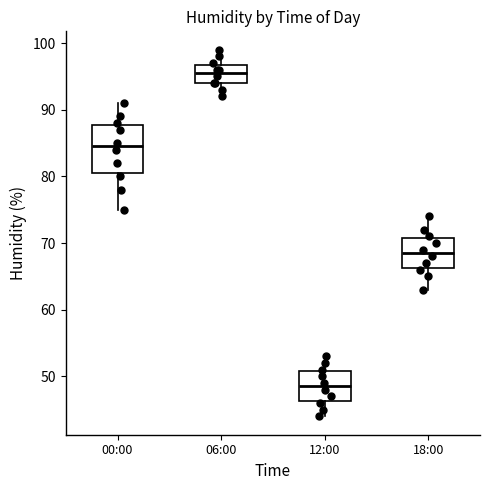

Reading left to right, read every box against the y-axis: the position of its median line, the range the box covers, and the ends of its whiskers. The values are not printed on the chart, so give them approximately, as read against the axis.

00:00: median 85, box 81 to 88, whiskers 75 to 91
06:00: median 96, box 94 to 97, whiskers 92 to 99
12:00: median 49, box 46 to 51, whiskers 44 to 53
18:00: median 69, box 66 to 71, whiskers 63 to 74